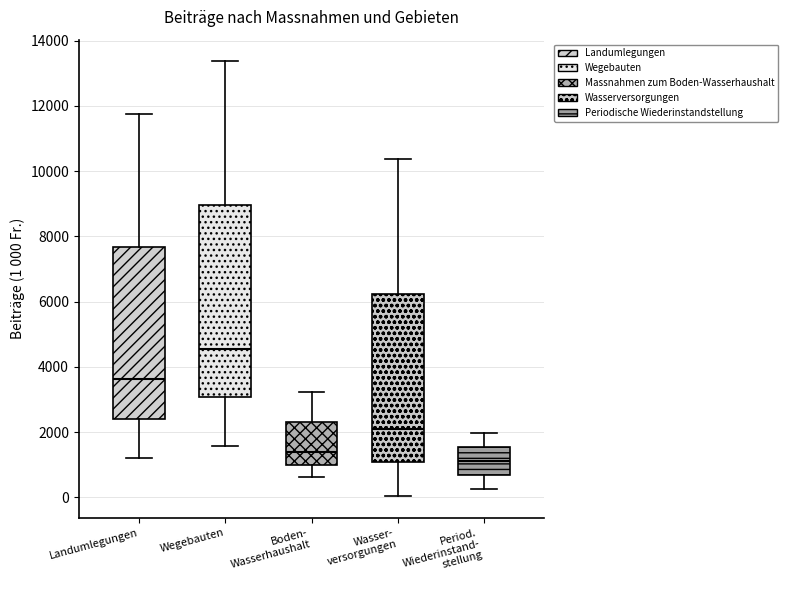

Which box has the highest median line?

Wegebauten